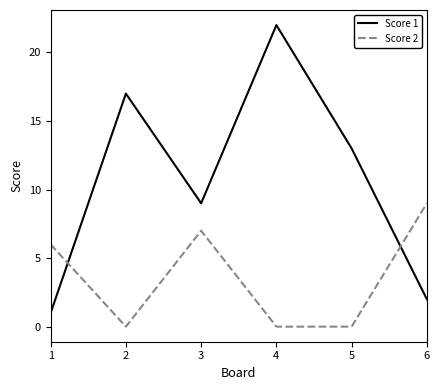

True or false: Score 1 and Score 2 cross at least once.

True